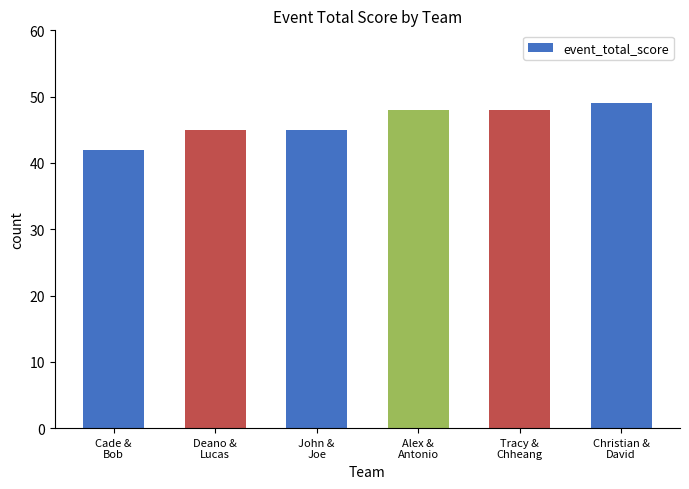

What is the label of the 5th bar from the left?

Tracy &
Chheang